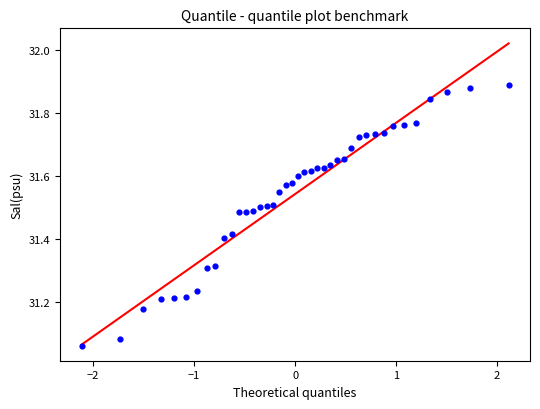

What is the range of X values (max minus min)?

4.2